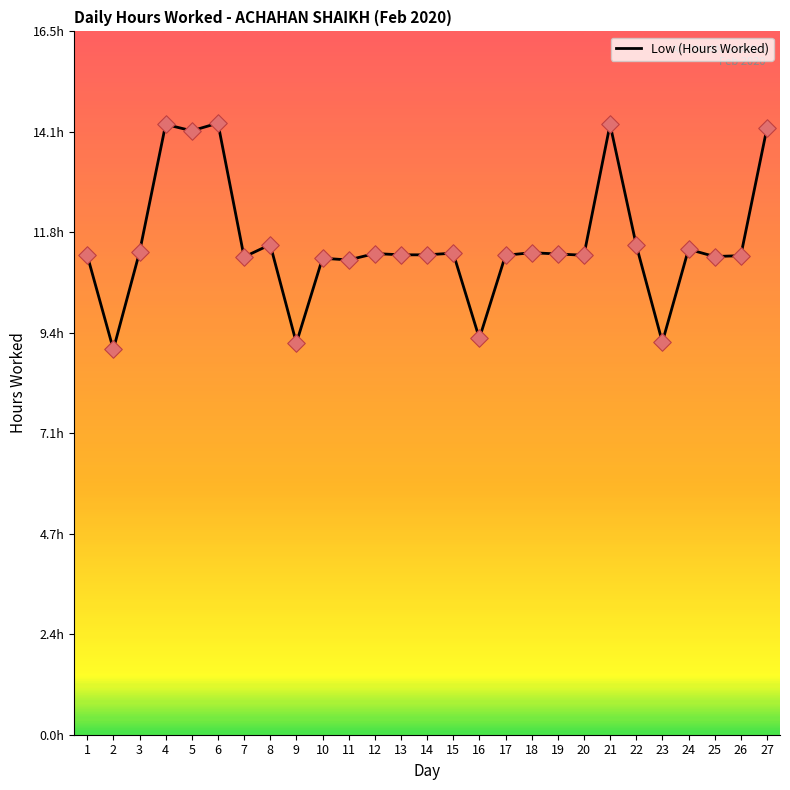

Is this an area chart (filled region under the line)?

No